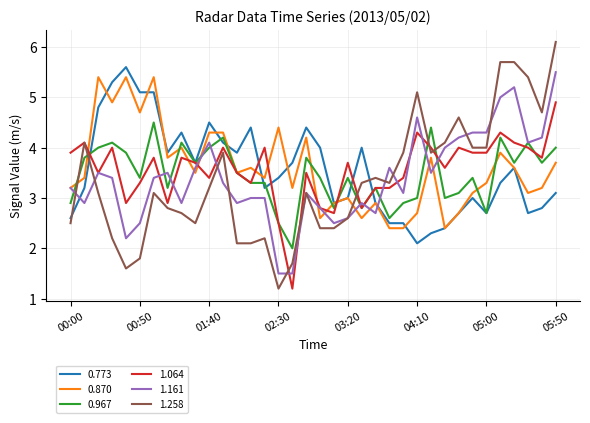

Which series has the largest range (max minus min)?

1.258